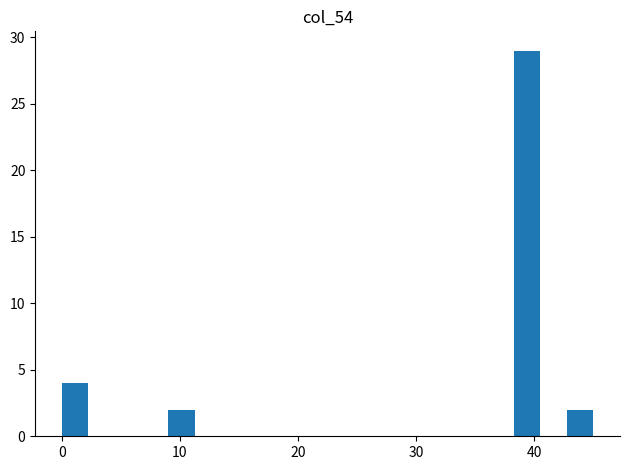

Around what value on the x-axis is the tallest bar? Give the approximate position of its centre, as read against the axis.

39